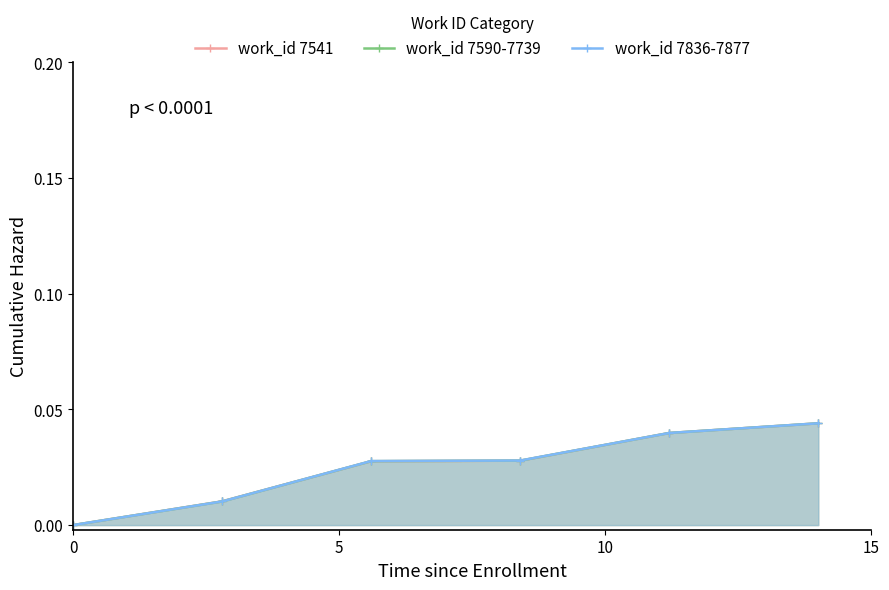

List the series in order of their overall mean, highest first.

work_id 7836-7877, work_id 7541, work_id 7590-7739